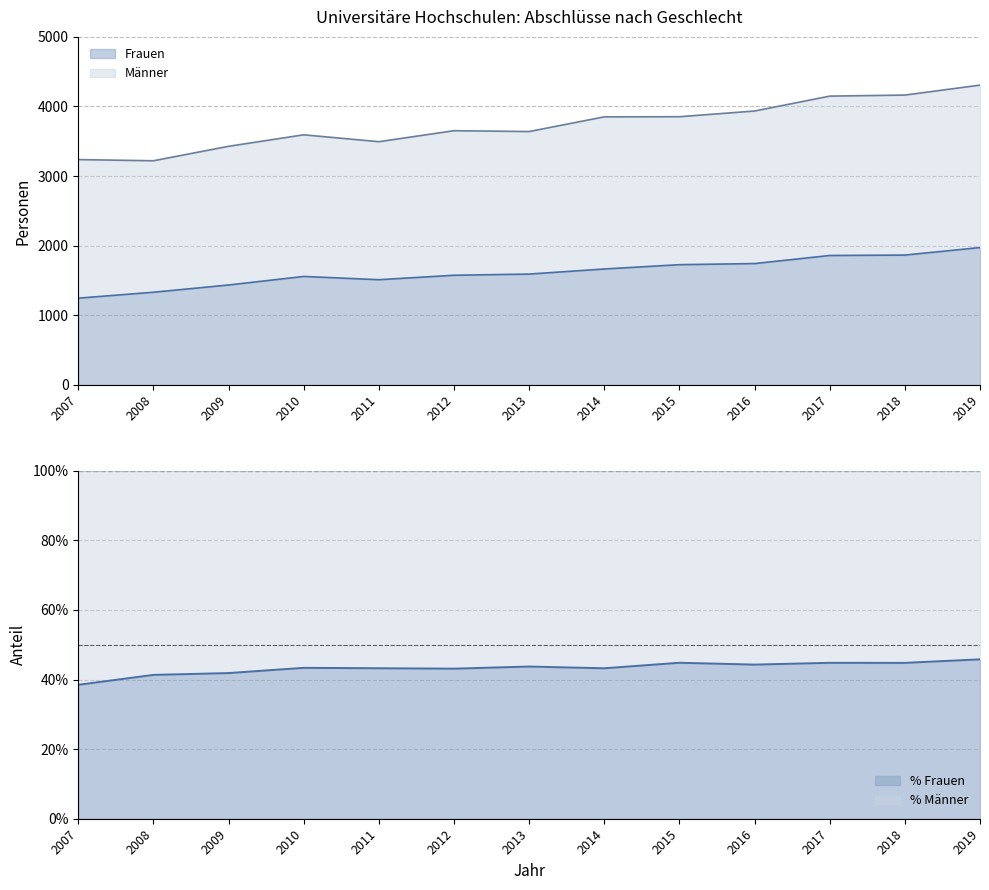

True or false: Frauen has a value of 2769.1 at 2015.

False